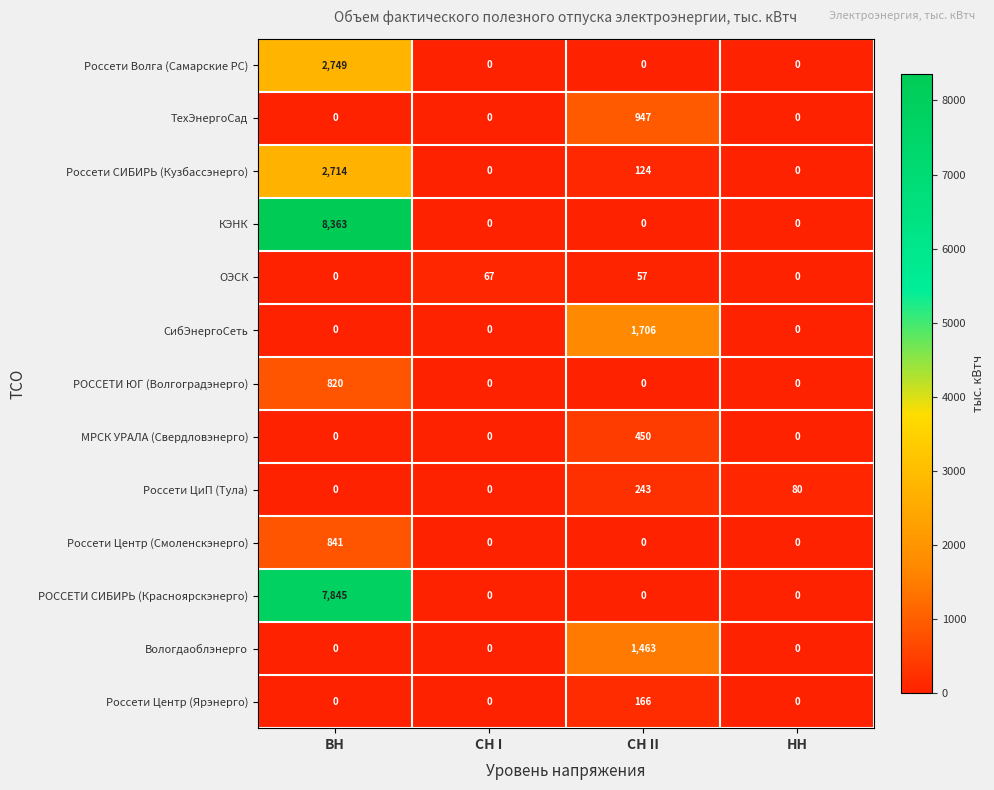

What is the sum of the КЭНК values at НН and ВН?

8363